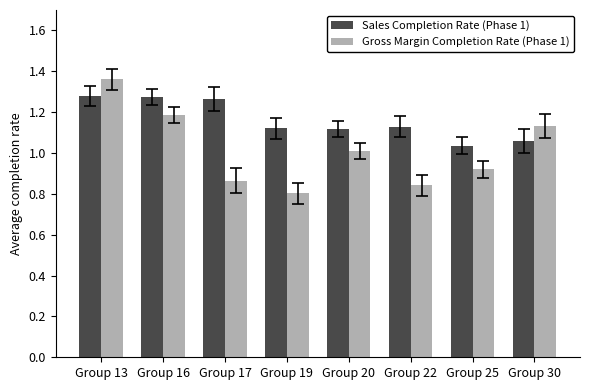

True or false: Sales Completion Rate (Phase 1) has a value of 1.5 at Group 20.

False